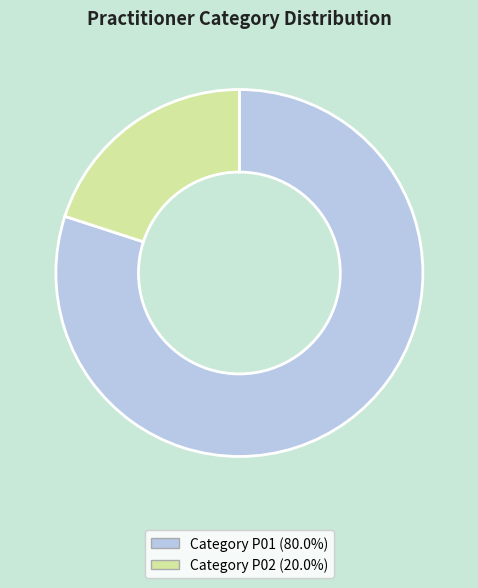

Does any single category account for the majority?

Yes